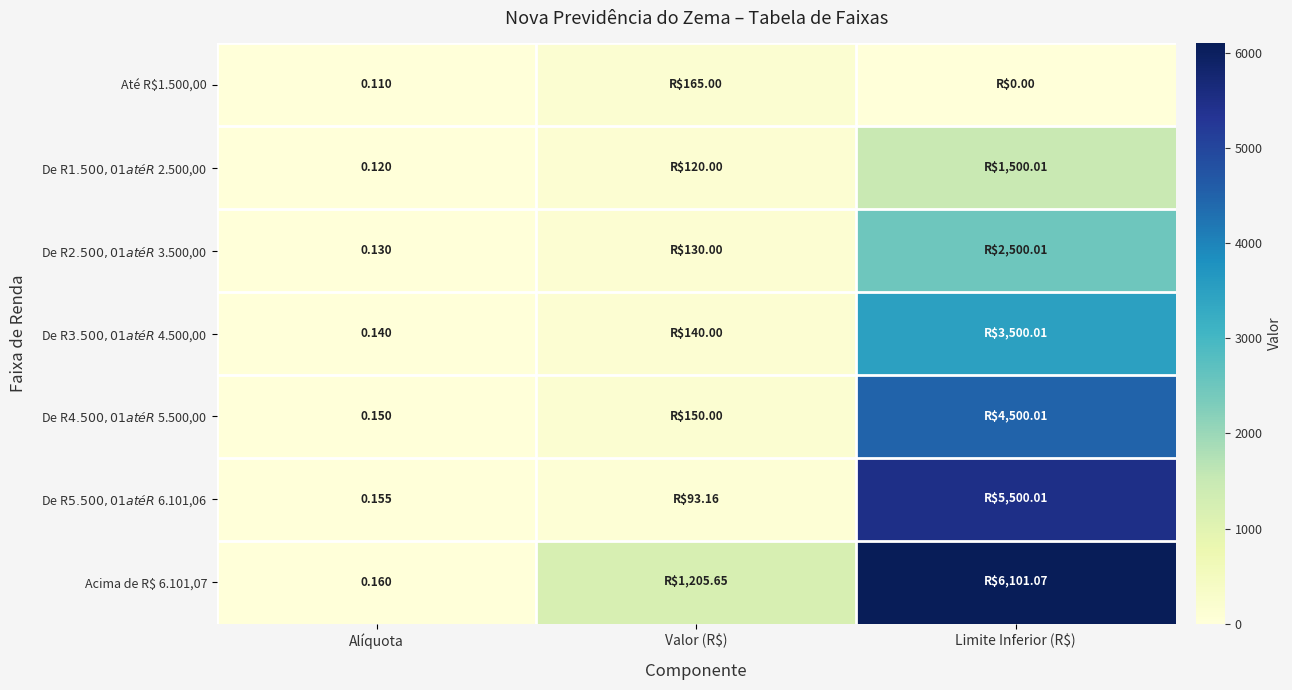

The De R$ 2.500,01 até R$ 3.500,00 series shows 0.1 at Alíquota. True or false?

True